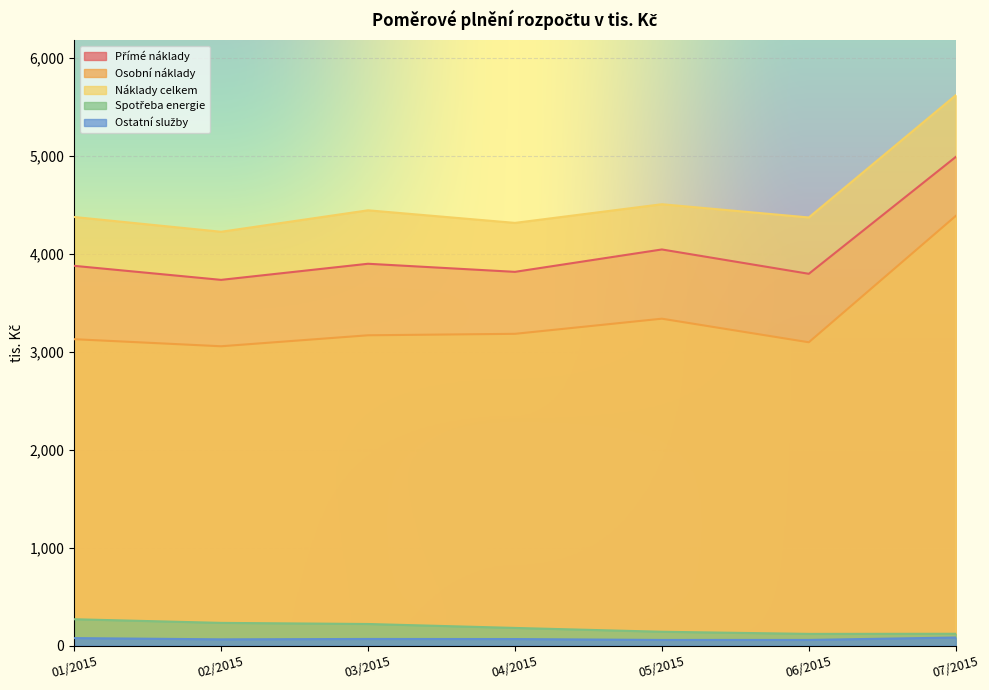

At which category does Osobní náklady reach its first local valley?

02/2015